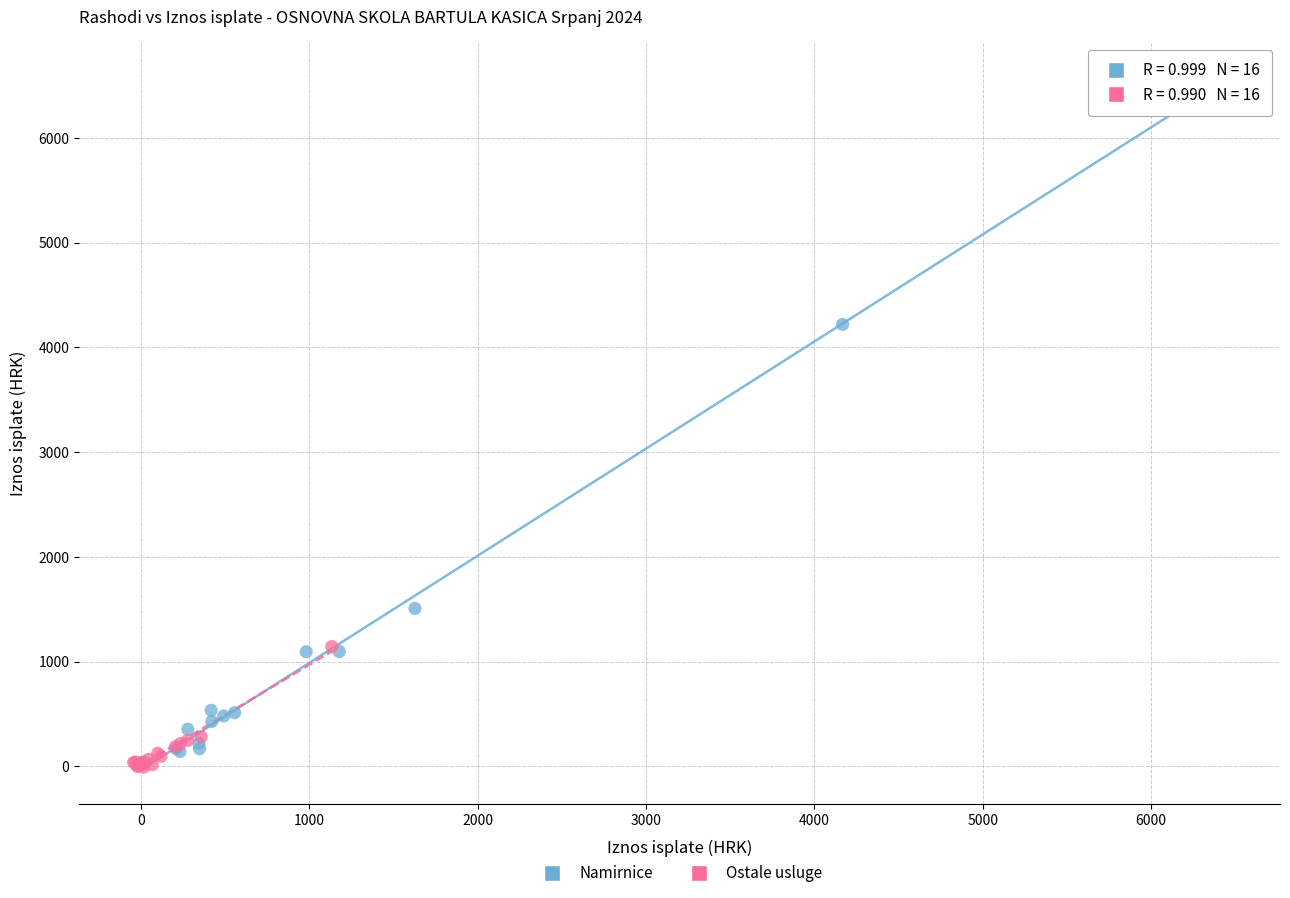

Which series reaches the maximum Y coordinate?

Namirnice